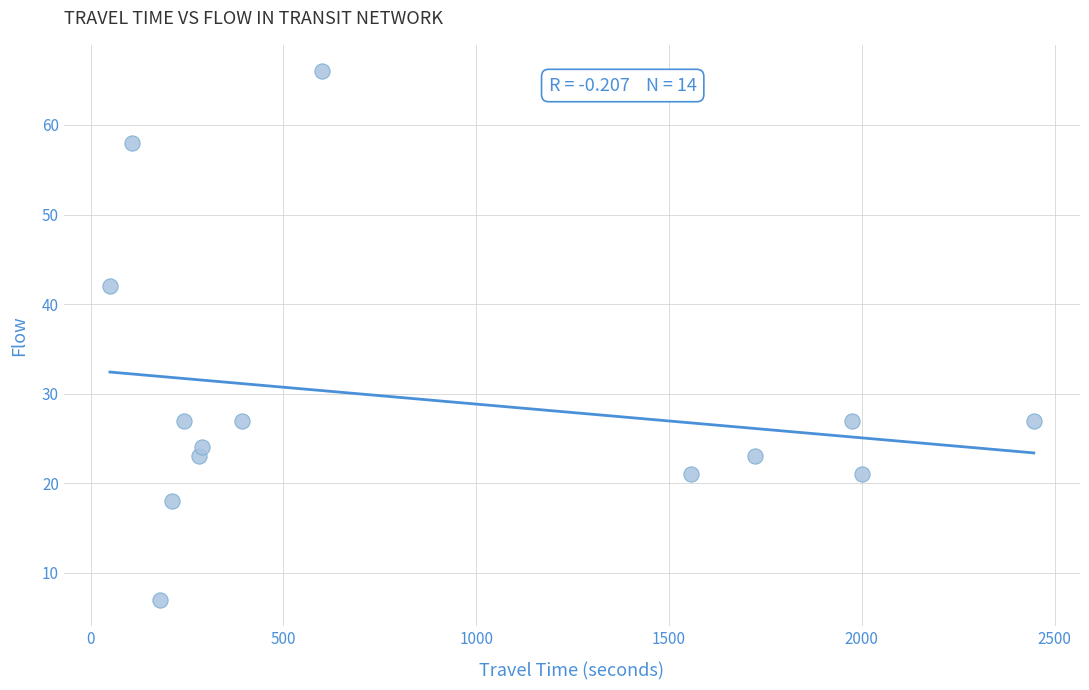

What Y value in the scatter plot is closest to 36?

42